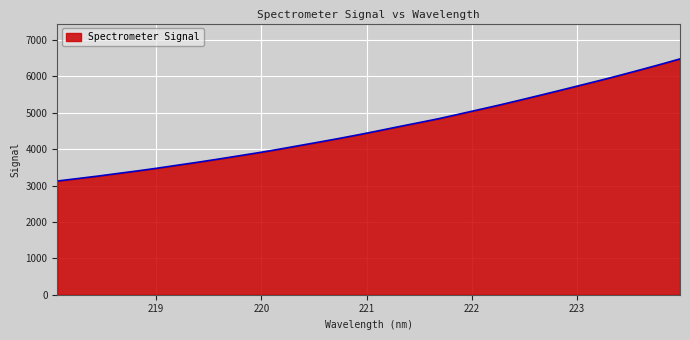

What is the maximum value shown in the chart?

6479.9